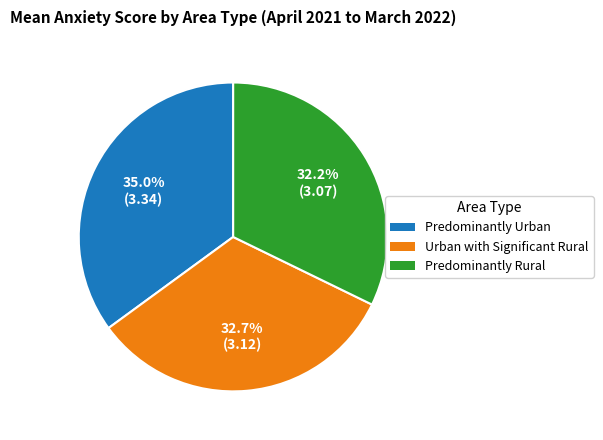

The Predominantly Rural slice represents 32% of the pie. True or false?

True